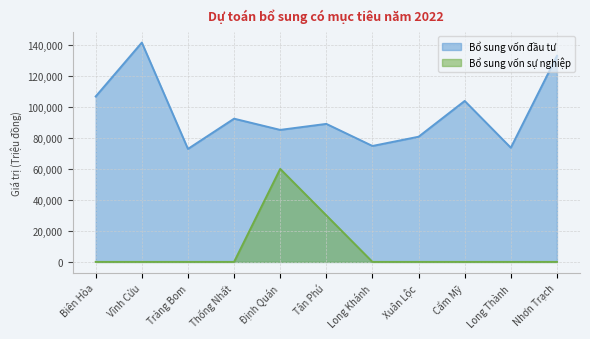

What is the difference between the second highest and second lowest values in the Bổ sung vốn đầu tư series?

59218